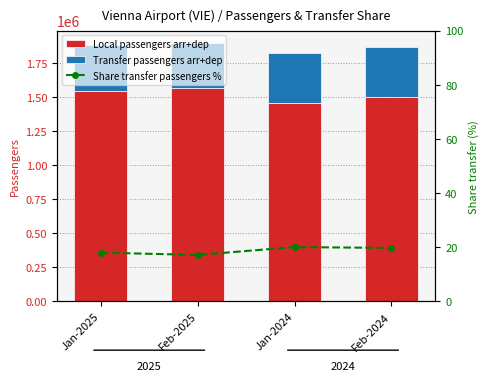

How many values in the Transfer passengers arr+dep series exceed 366910?

1